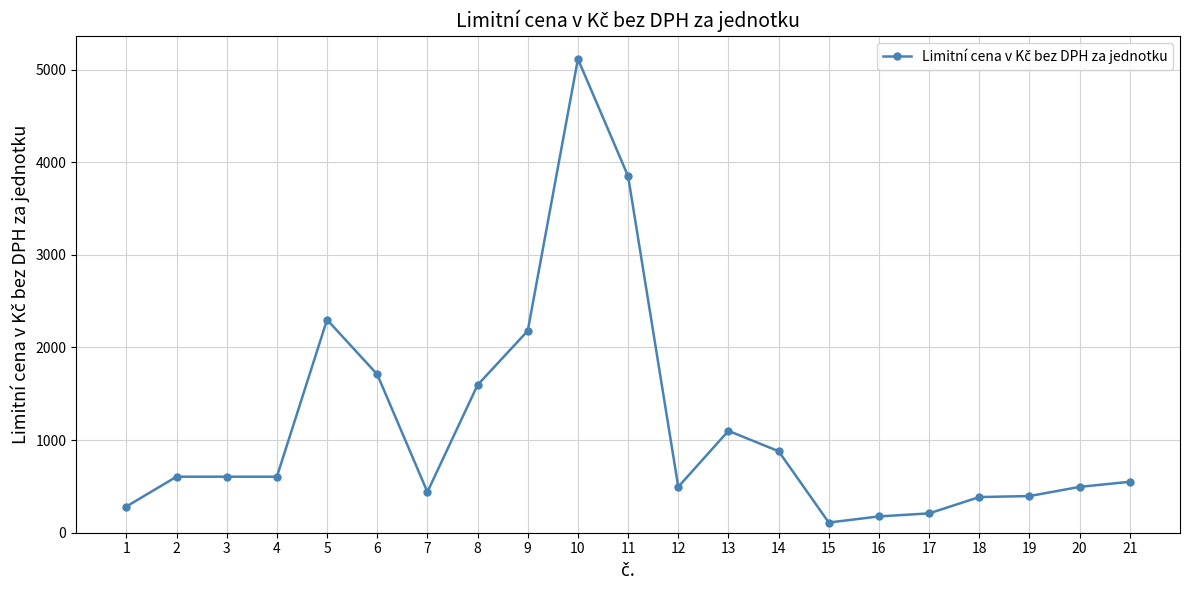

What value does the data have at 17, to the nearest 10?

210